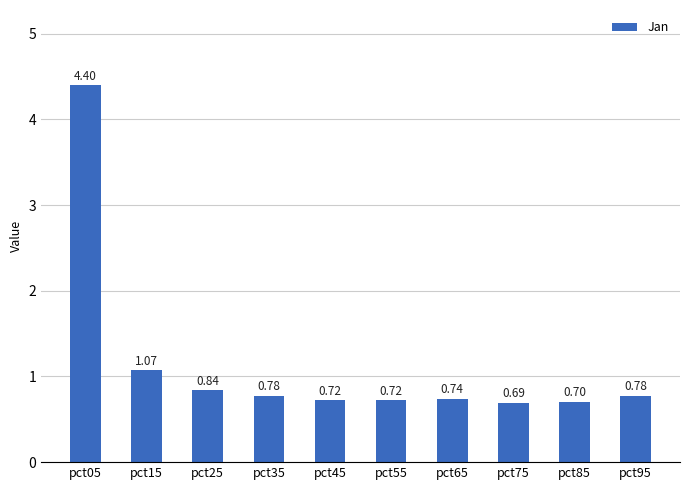

Is it true that the value at pct75 is 0.7?

True